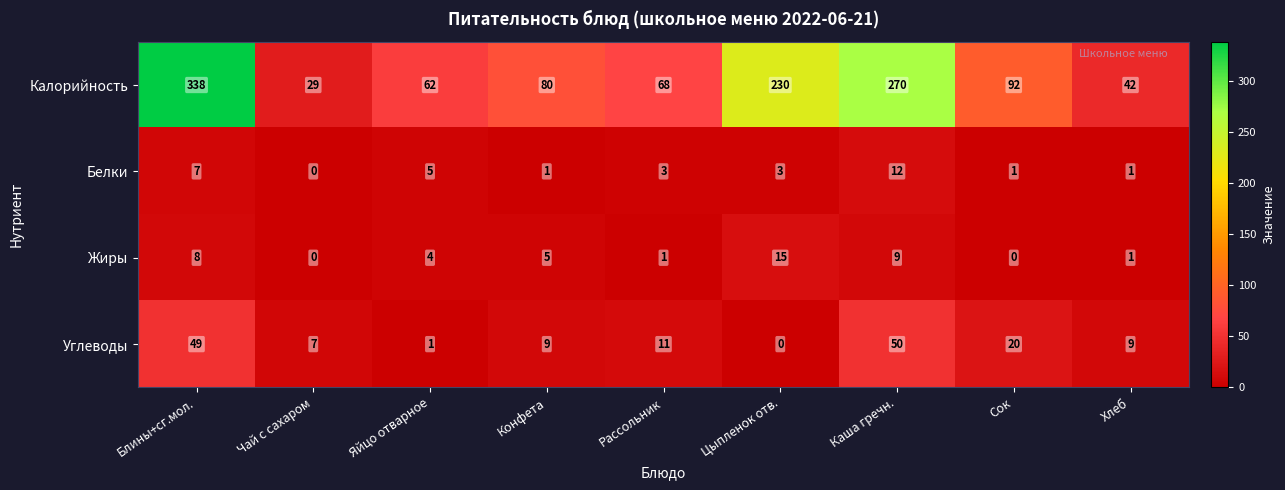

Which series has the widest spread of values?

Калорийность